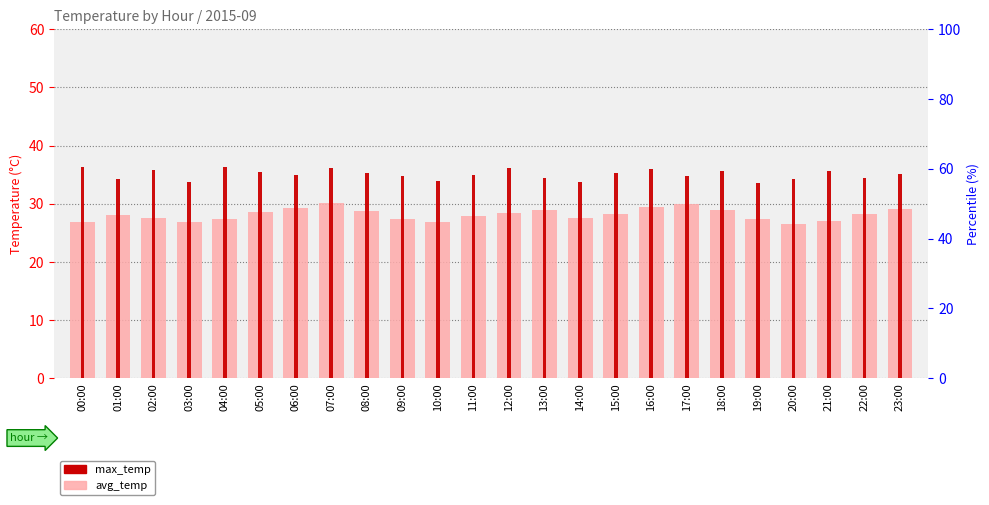

What is the label of the 1st bar from the left?

00:00